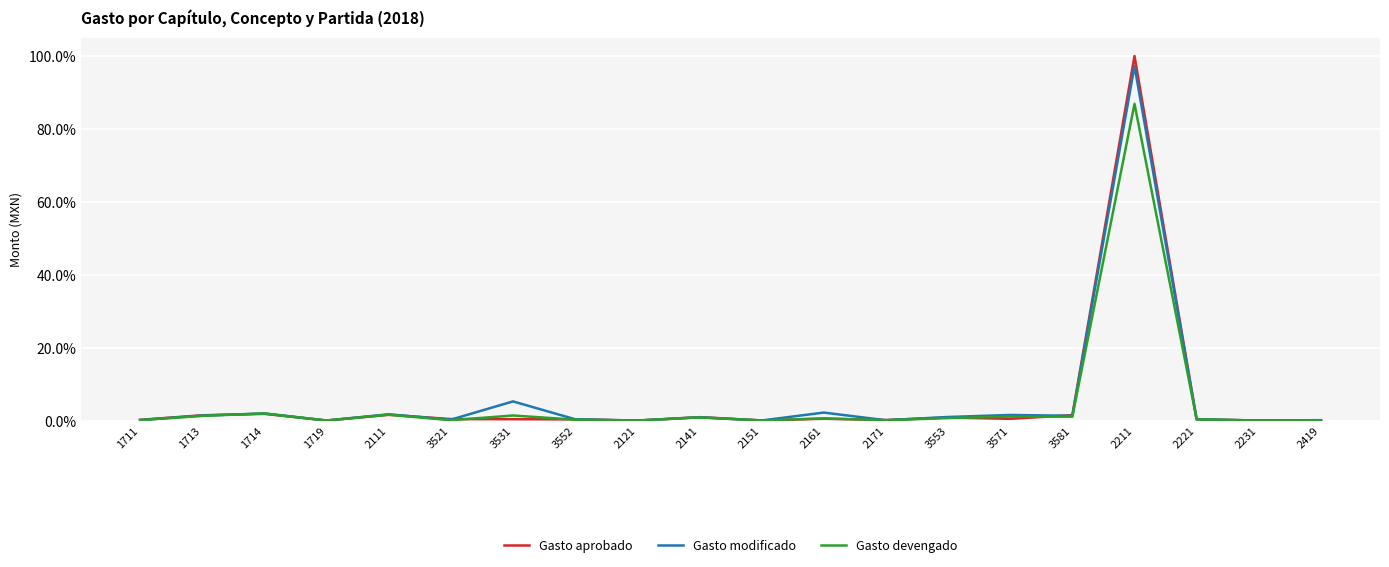

The value of Gasto modificado at 2111 is 1.7. True or false?

True